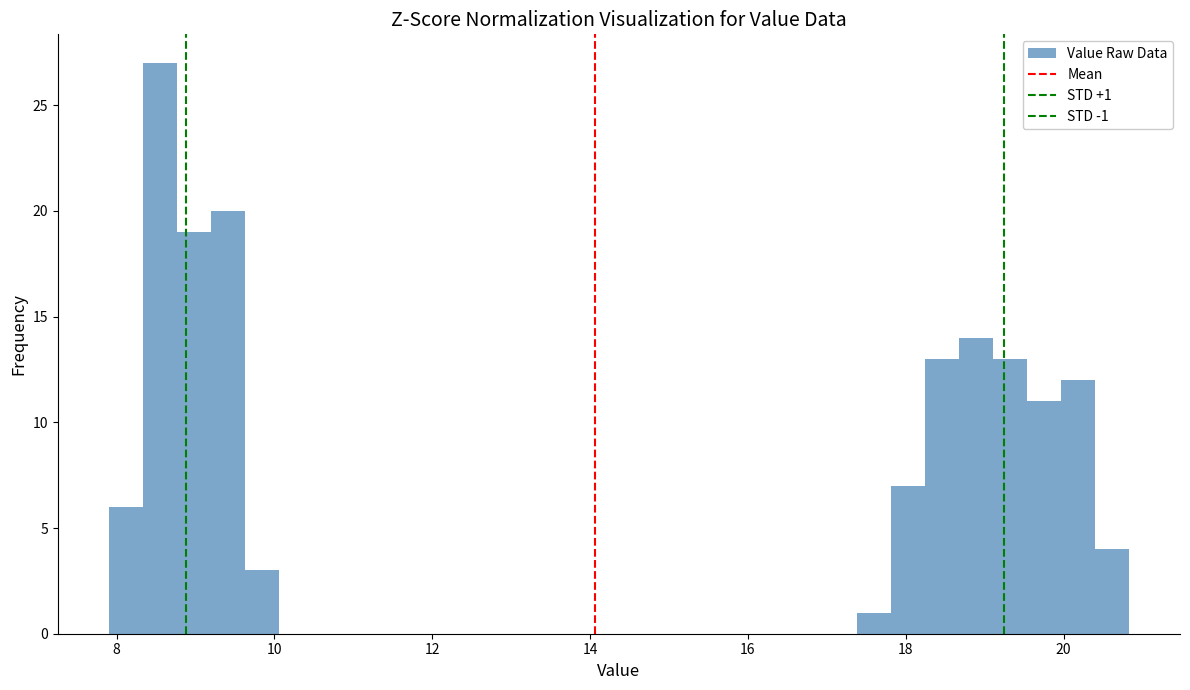

Around what value on the x-axis is the tallest bar? Give the approximate position of its centre, as read against the axis.

8.6